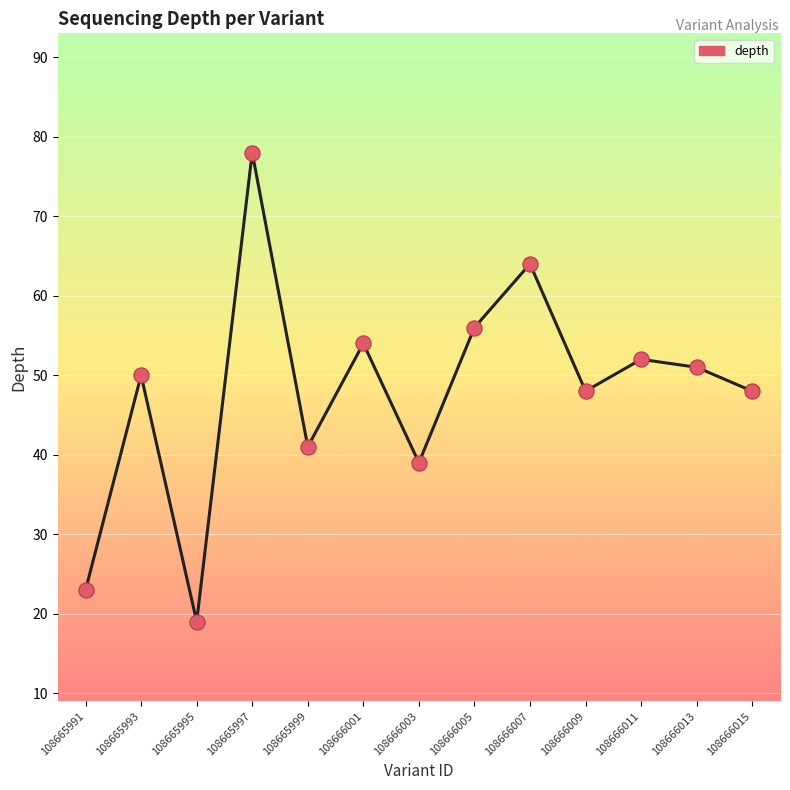

What is the difference between the values at 108666001 and 108666003?

15